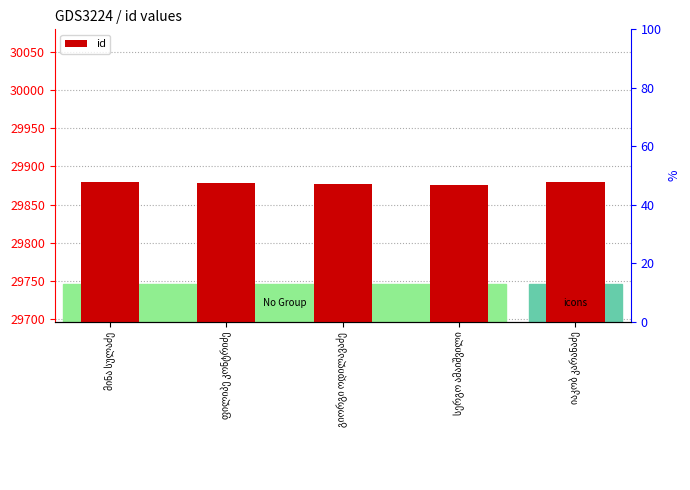

Reading left to right, what are all the values shown in this chart?

29880	29878	29877	29876	29879